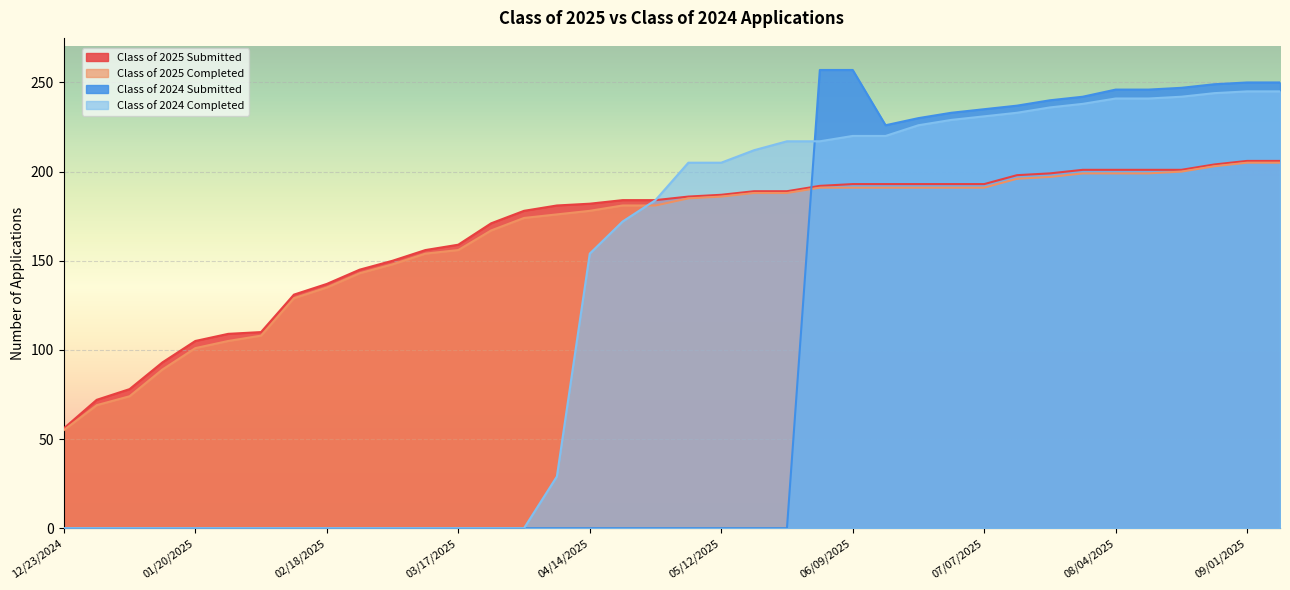

What is the value of the Class of 2025 Submitted point at the 4th from the left?

93